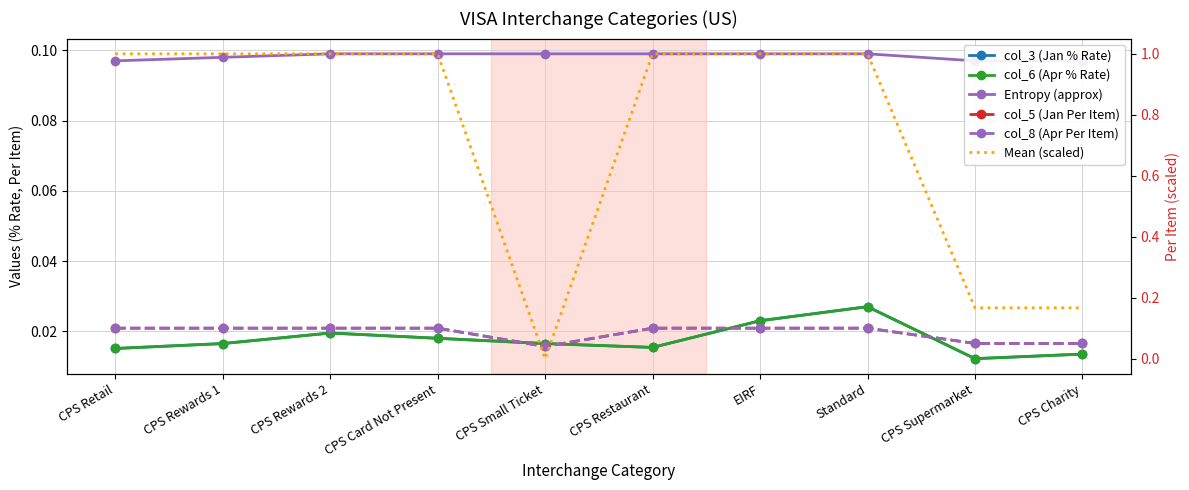

What are all the series names shown in the legend?

col_3 (Jan % Rate), col_6 (Apr % Rate), Entropy (approx), col_5 (Jan Per Item), col_8 (Apr Per Item), Mean (scaled)